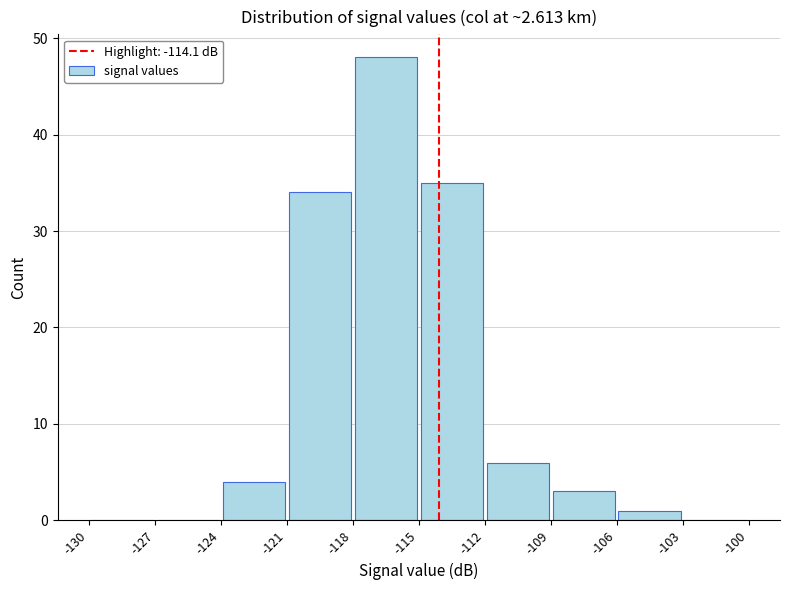

Reading left to right, list every bar in this chart as the range it spans on the x-axis followed by its height. The values are not printed on the chart, so give them approximately, as read against the axis.

-130 to -127: 0
-127 to -124: 0
-124 to -121: 4
-121 to -118: 34
-118 to -115: 48
-115 to -112: 35
-112 to -109: 6
-109 to -106: 3
-106 to -103: 1
-103 to -100: 0